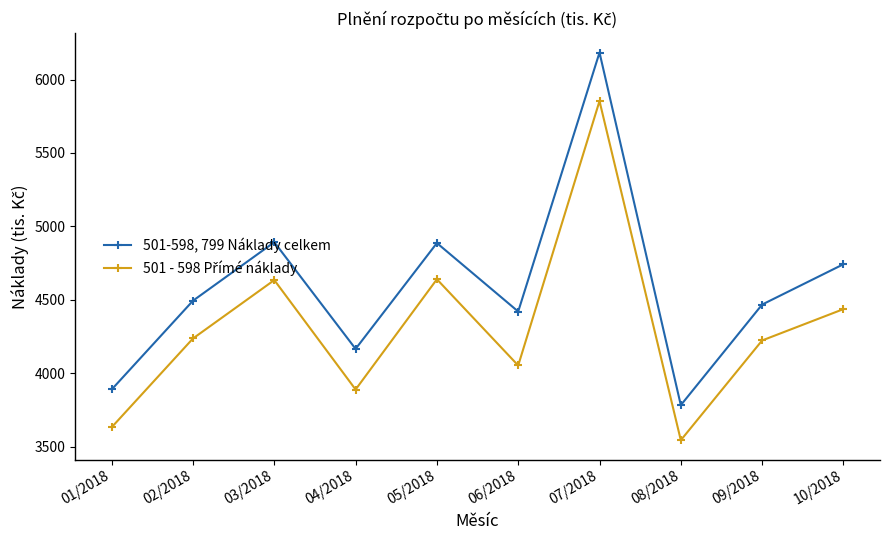

Which series changed the most between 04/2018 and 07/2018?

501-598, 799 Náklady celkem